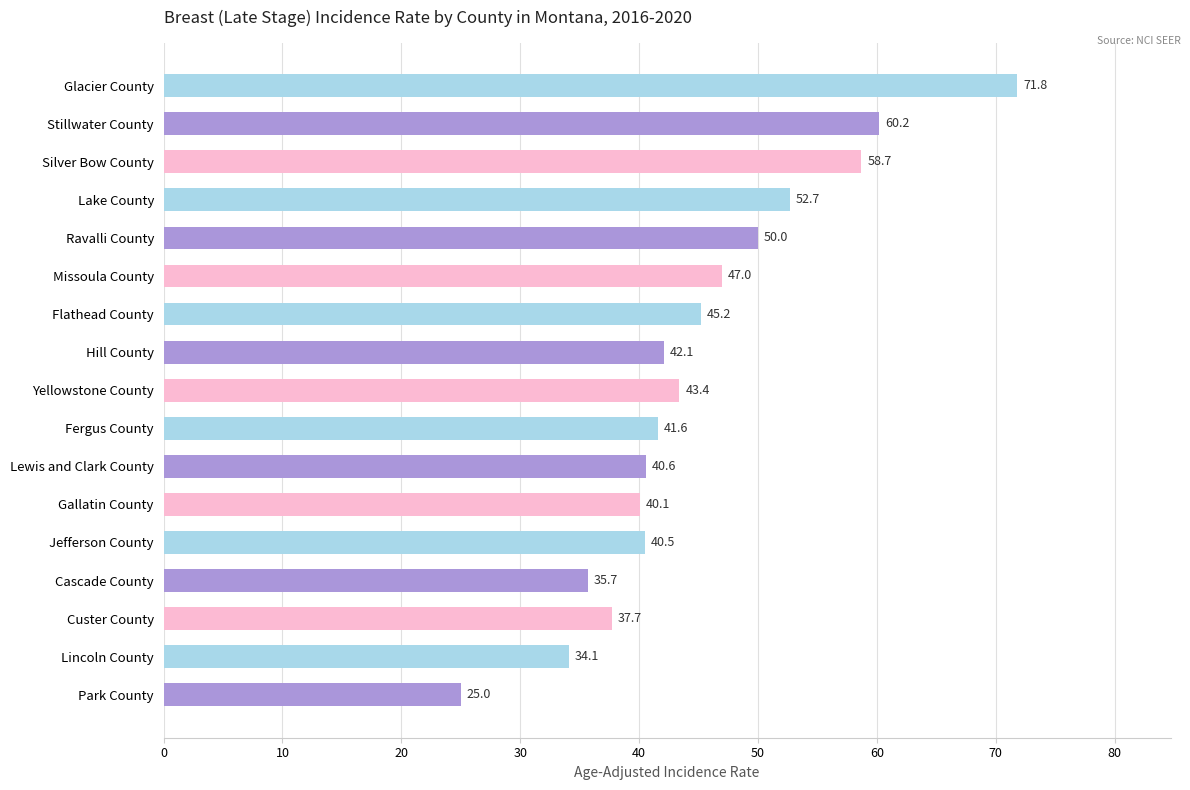

Reading top to bottom, list all the values displayed in this chart.

71.8	60.2	58.7	52.7	50.0	47.0	45.2	42.1	43.4	41.6	40.6	40.1	40.5	35.7	37.7	34.1	25.0